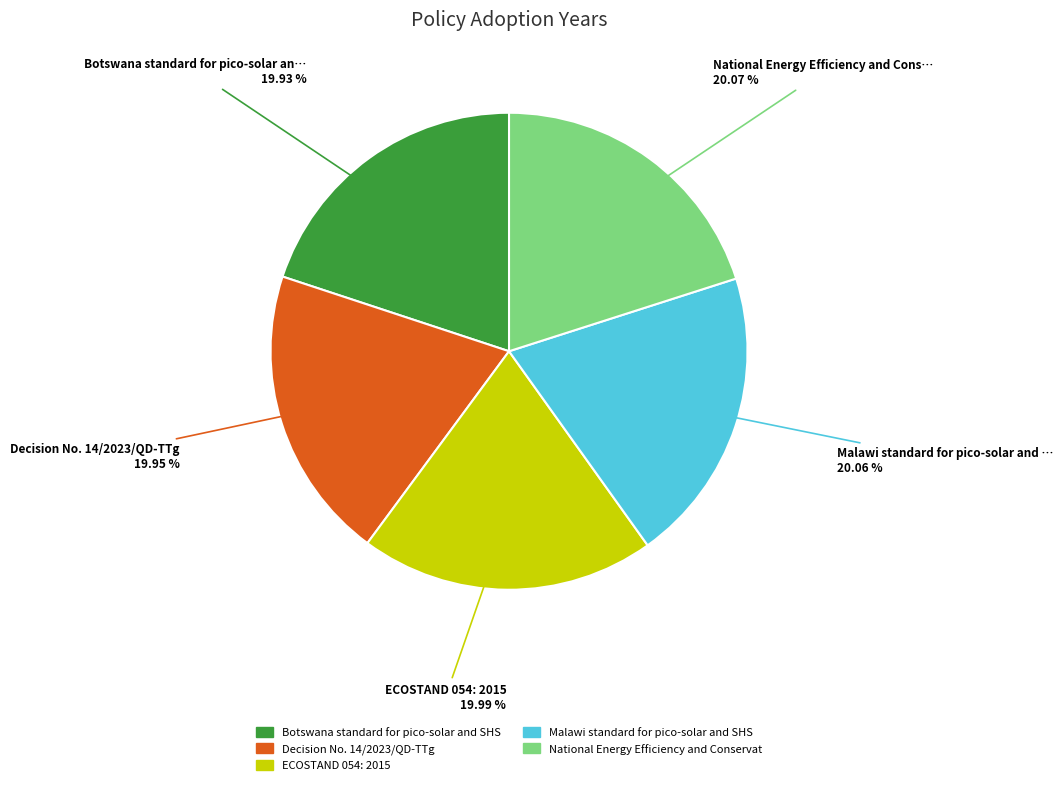

Is there a majority slice in this chart?

No